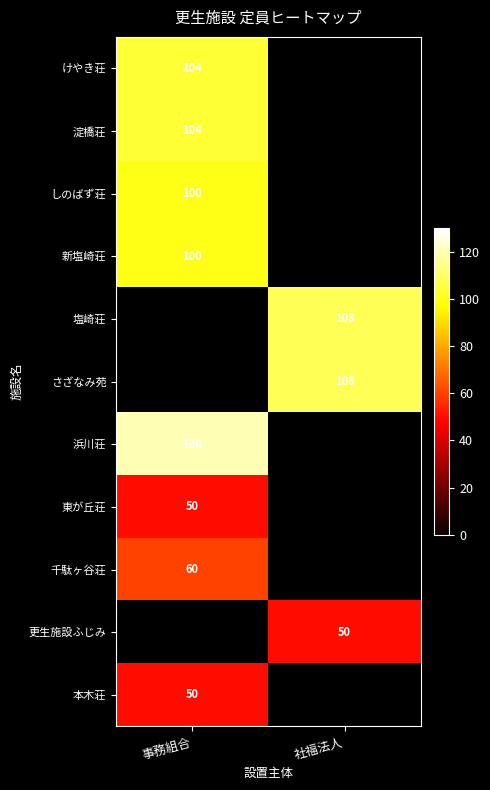

Is it true that 更生施設ふじみ equals 50 at 社福法人?

True